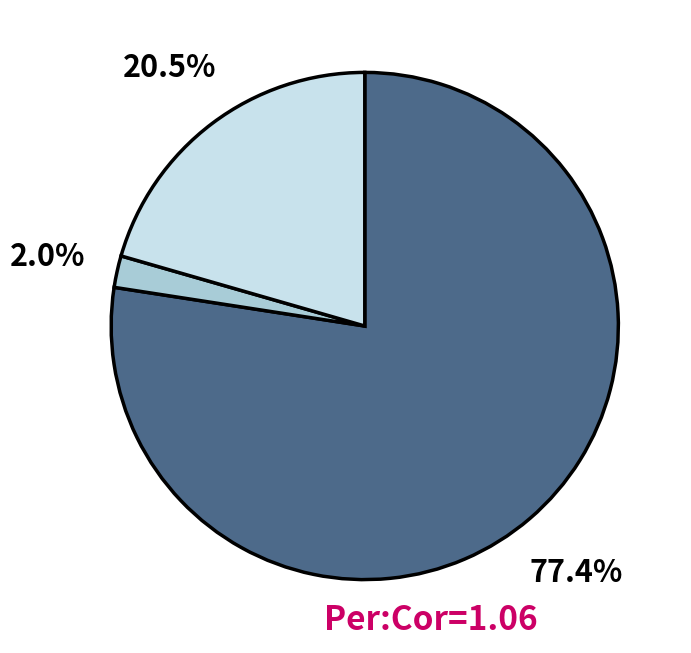

Is there a majority slice in this chart?

Yes